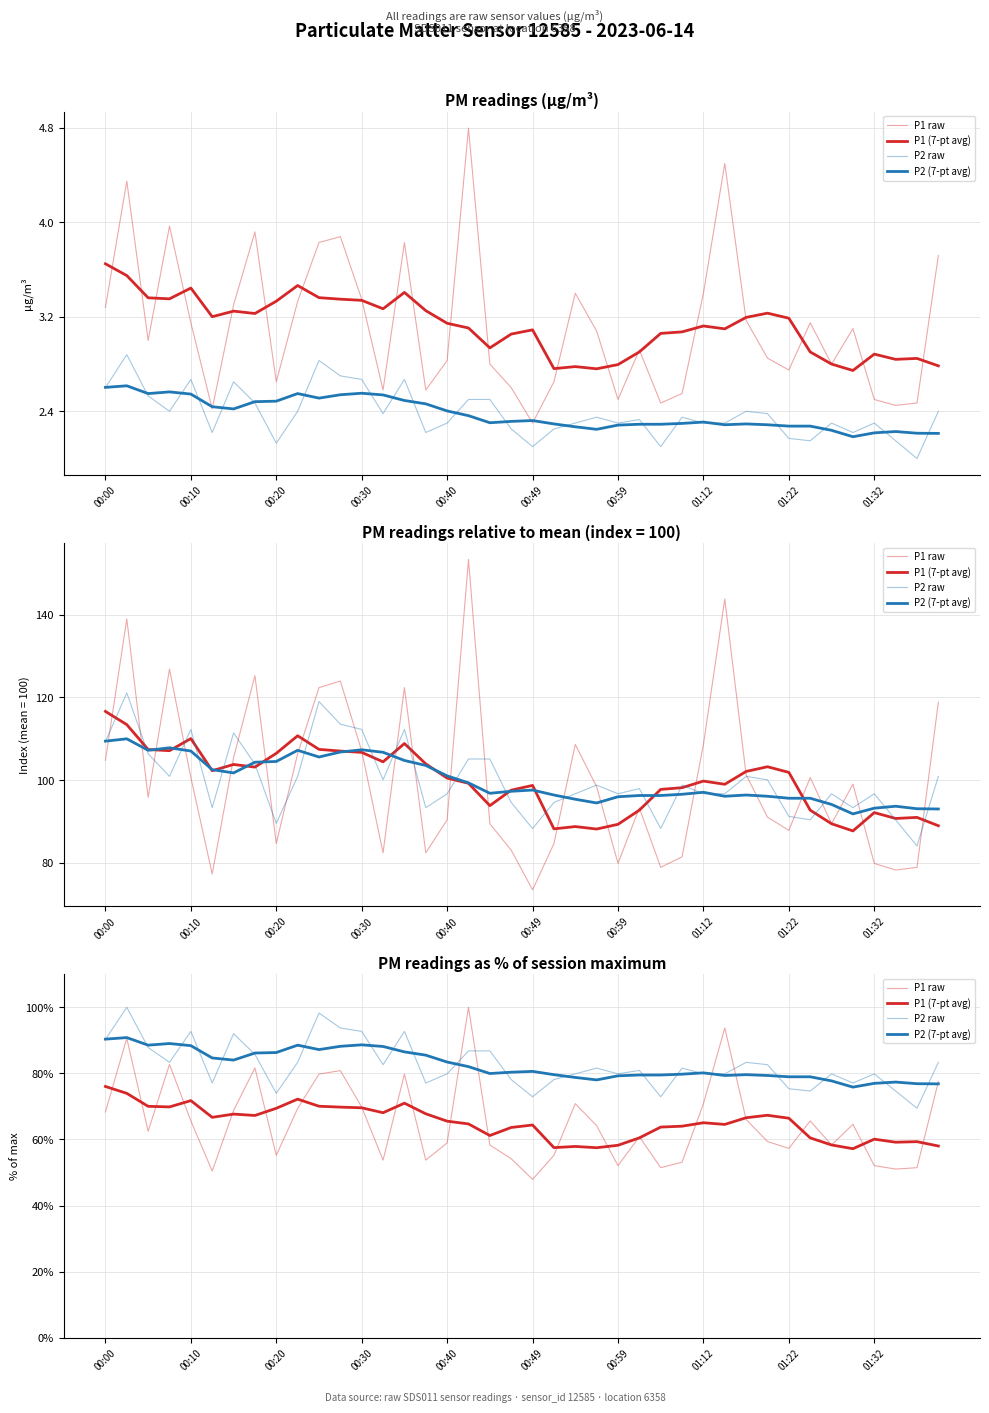

True or false: P1 (7-pt avg) and P2 (7-pt avg) cross at least once.

False